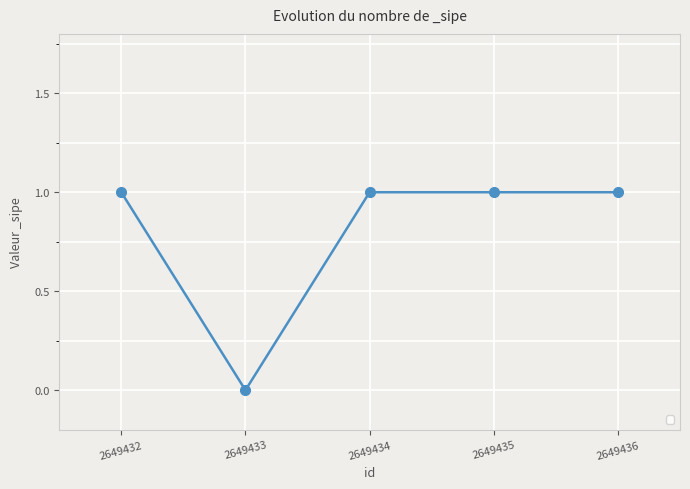

Reading left to right, list all the values displayed in this chart.

1	0	1	1	1